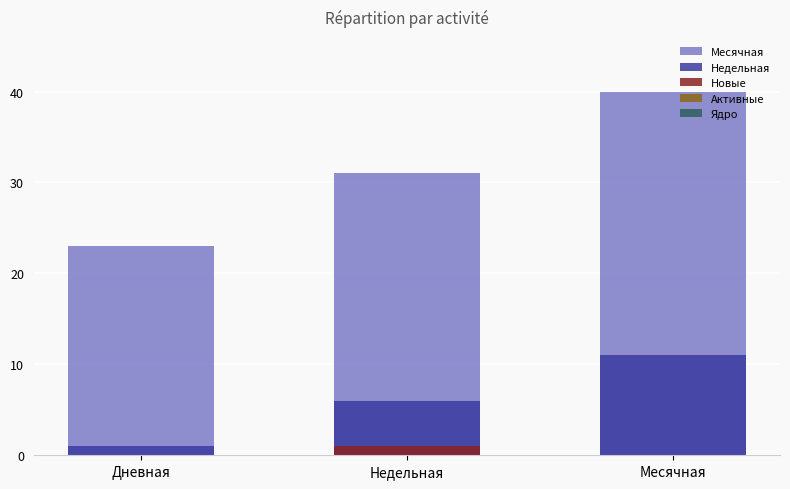

Reading right to left, transcribe all the data shown in this chart.

Месячная: Месячная=40	Недельная=31	Дневная=23
Недельная: Месячная=11	Недельная=6	Дневная=1
Новые: Месячная=0	Недельная=1	Дневная=0
Активные: Месячная=0	Недельная=0	Дневная=0
Ядро: Месячная=0	Недельная=0	Дневная=0